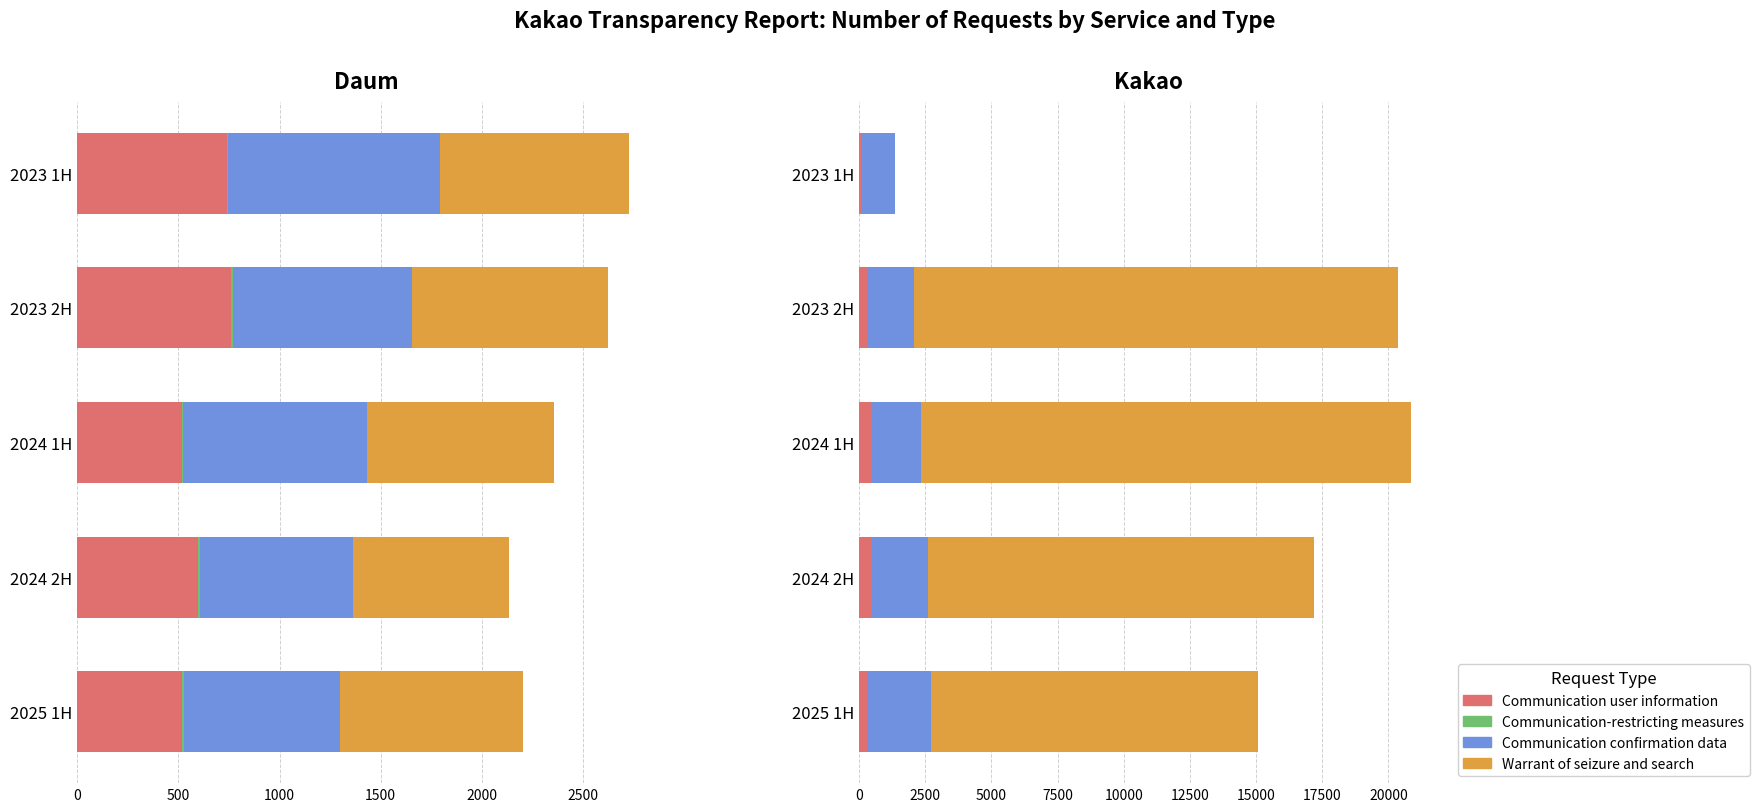

How many groups of bars are there?

5